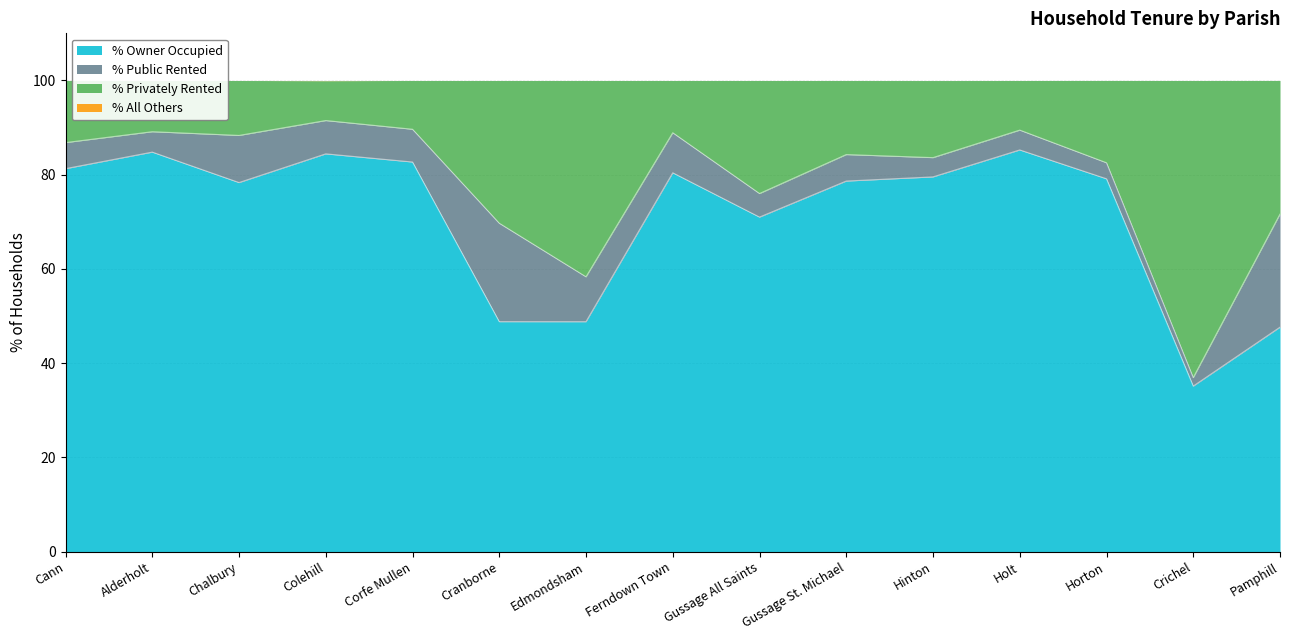

What is the lowest value of the % of housholds owner occupied series?

35.1